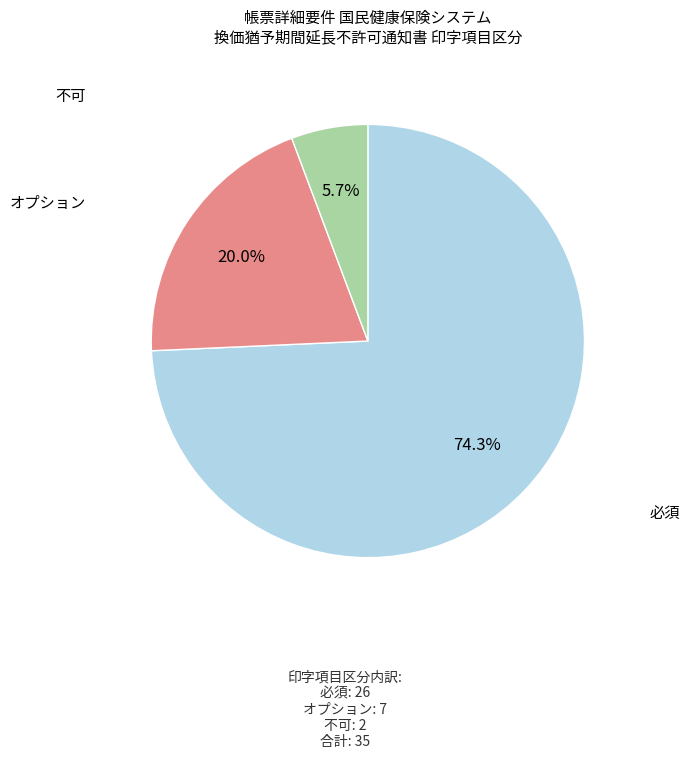

Which slice represents more than half of the pie?

必須